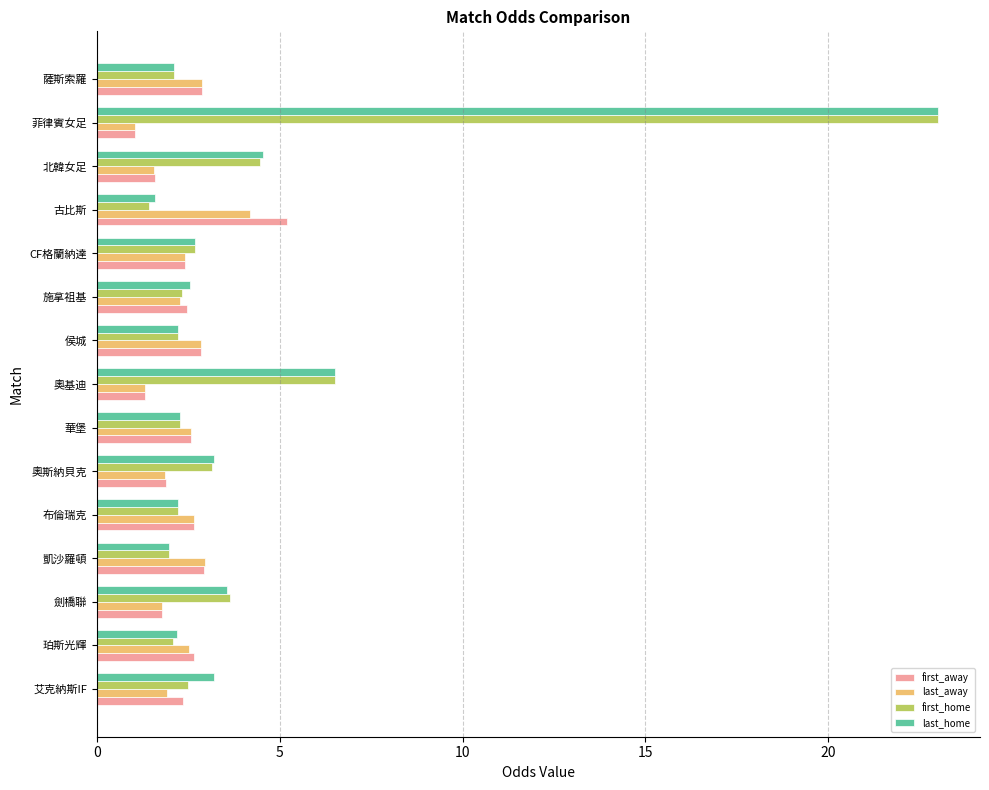

What is the spread (max minus min) of values at 凱沙羅頓?

1.0